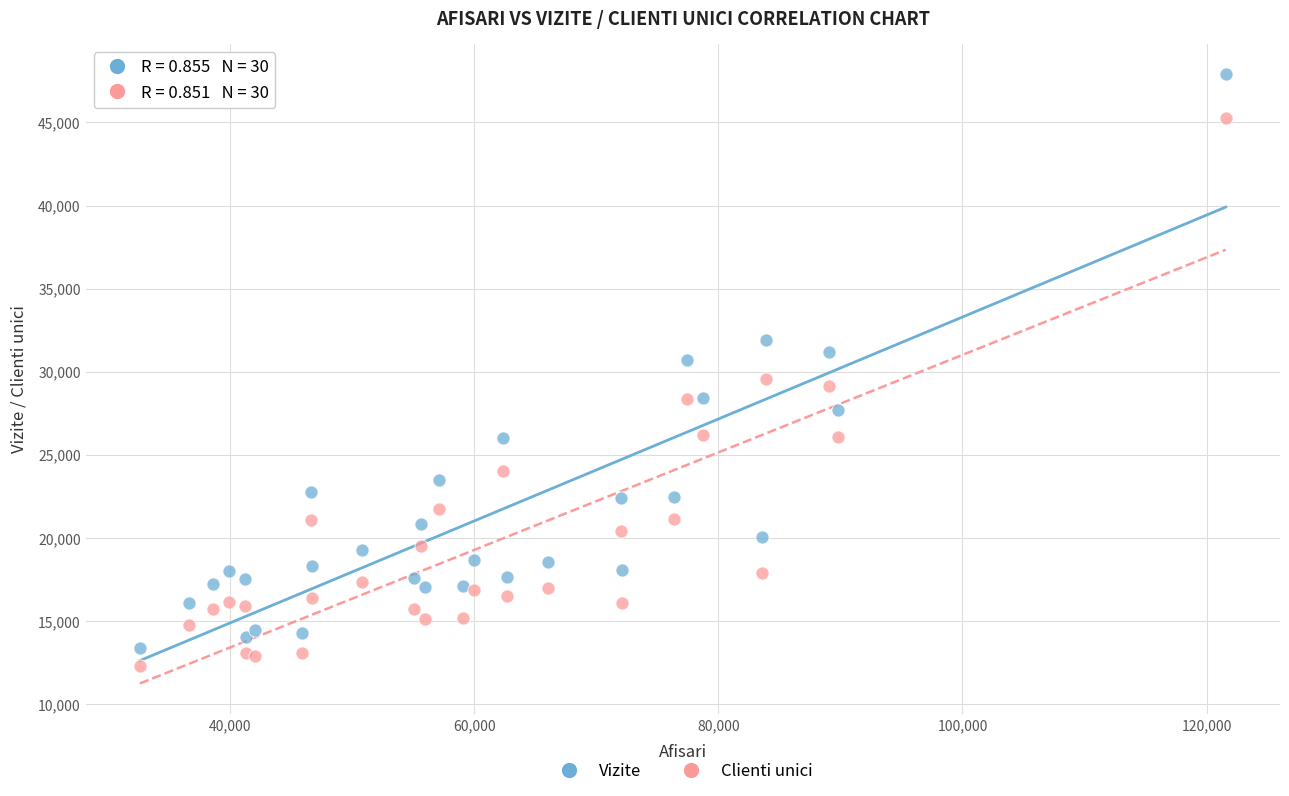

What are all the series names shown in the legend?

Vizite, Clienti unici